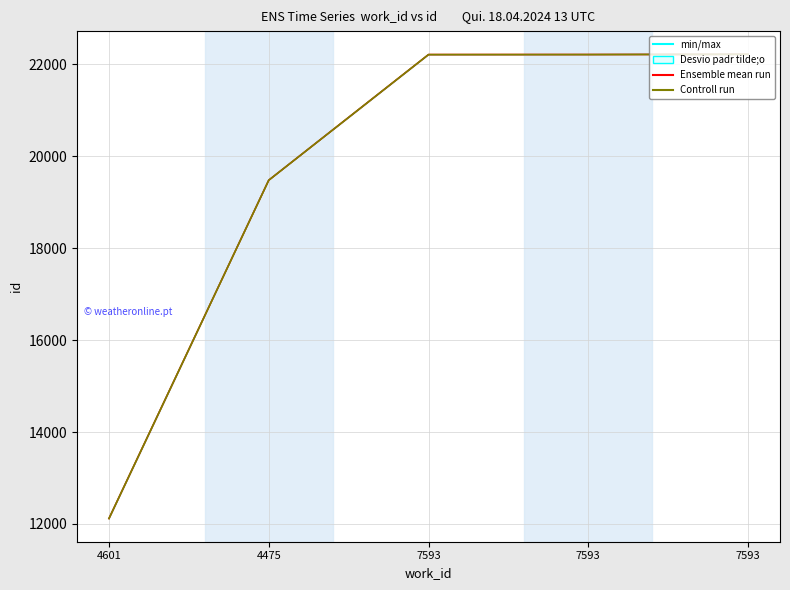

True or false: Control run has a value of 37519 at 7593.

False